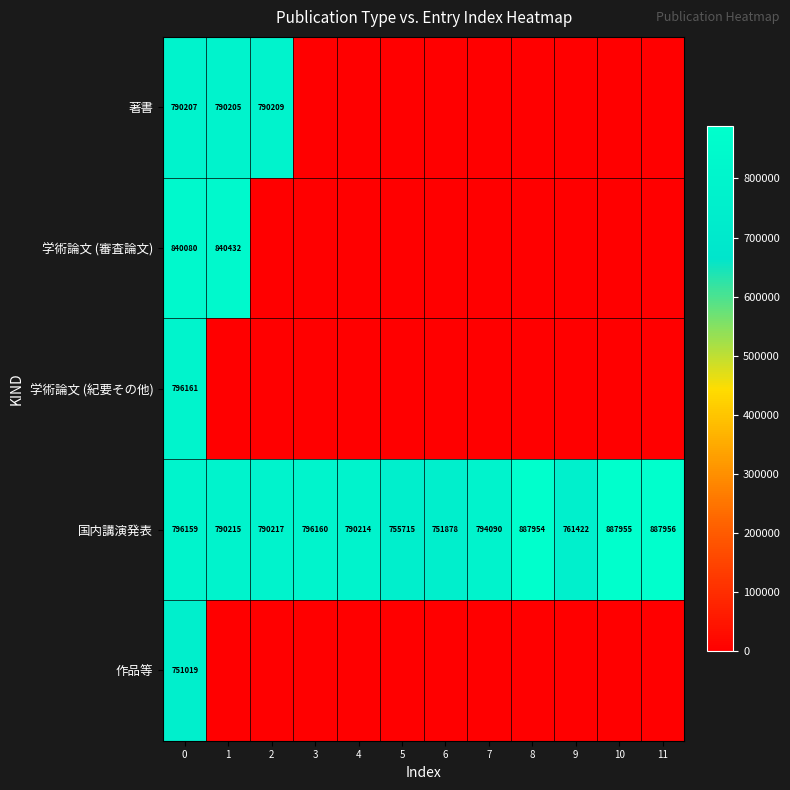

What is the difference between the 国内講演発表 values at 11 and 7?

93866